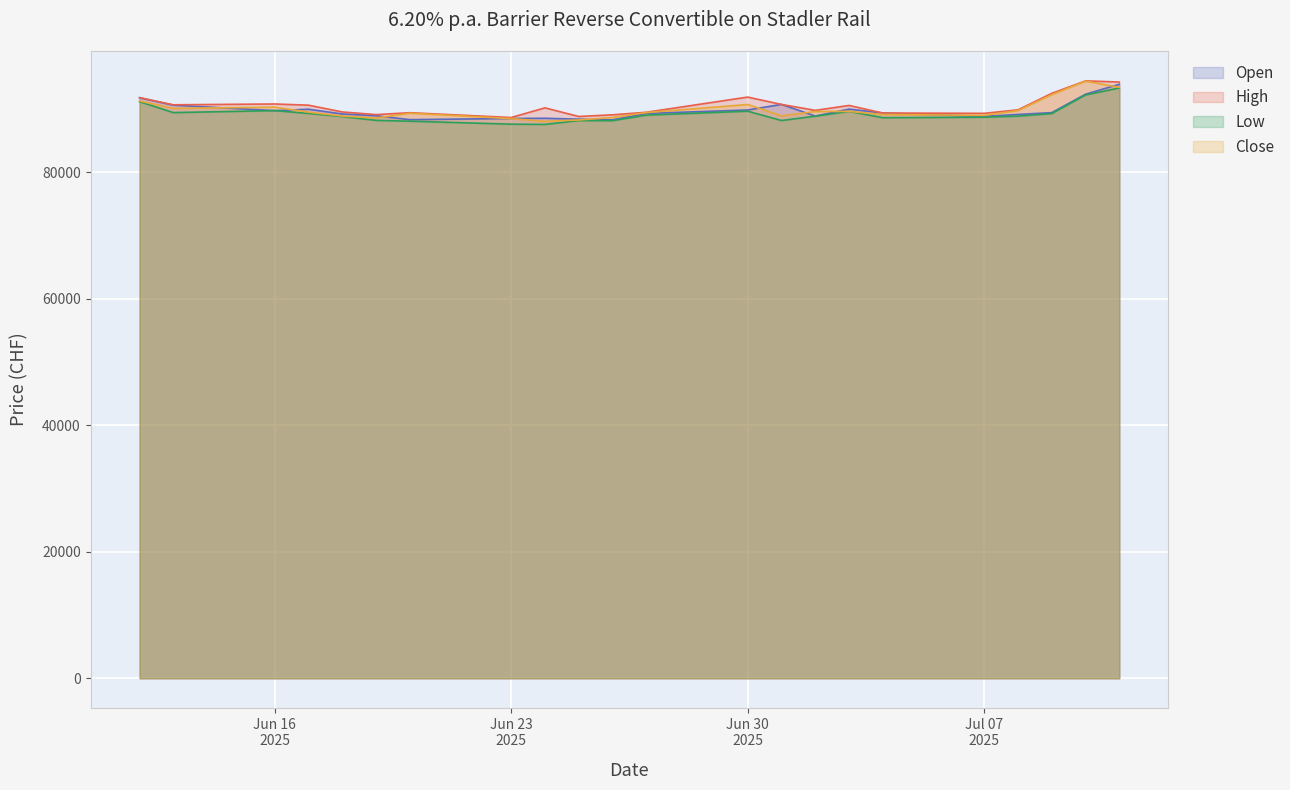

What are all the series names shown in the legend?

Open, High, Low, Close